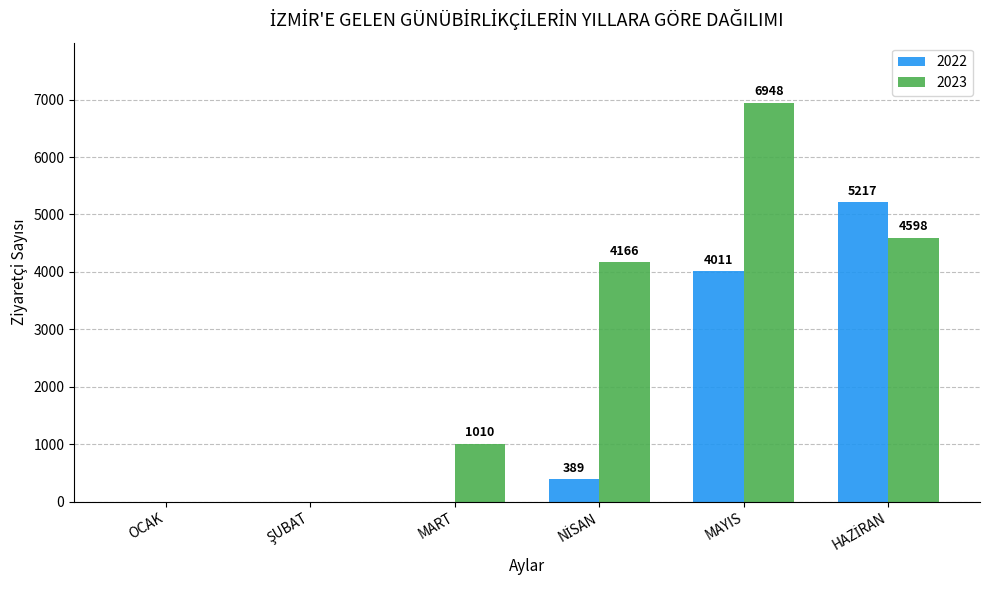

Which label corresponds to the largest value in the chart?

MAYIS